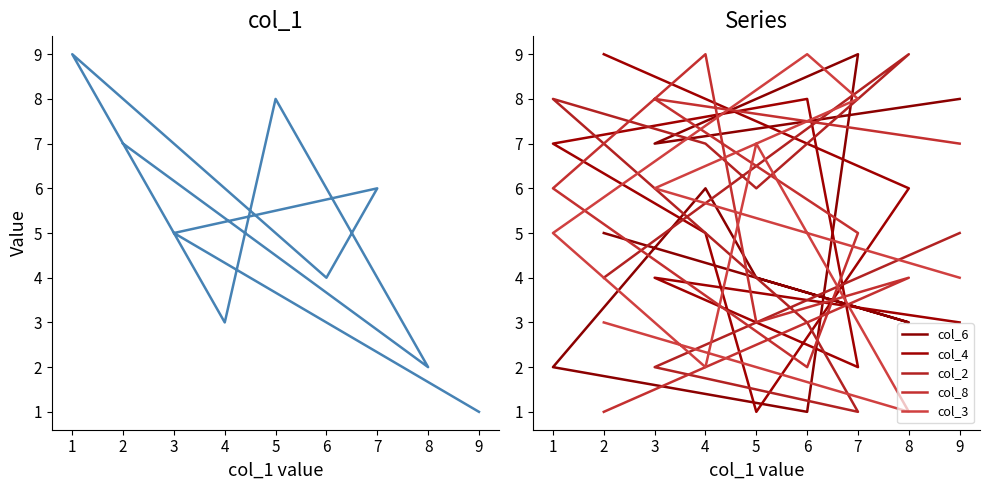

Between 3 and 8, which is larger?

3